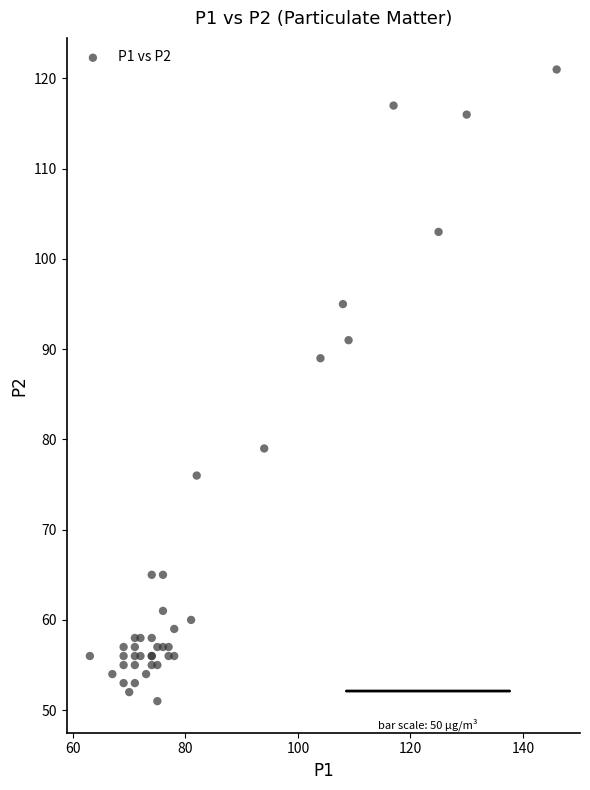

What Y value in the scatter plot is closest to 86?

89